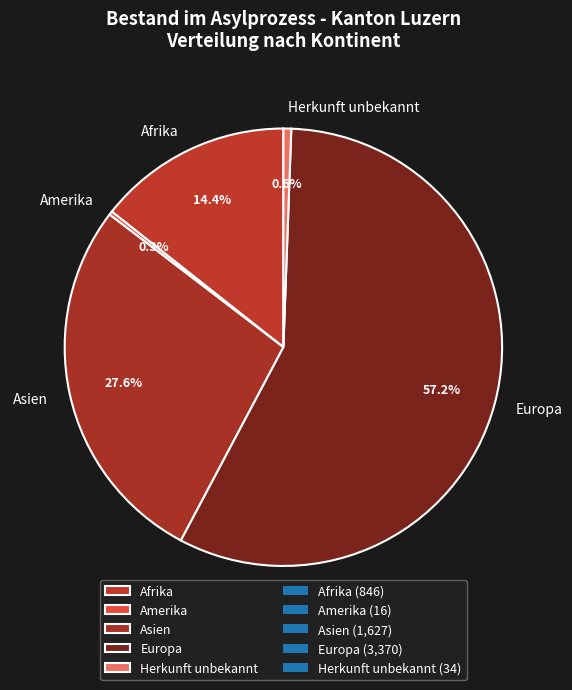

Is it true that Herkunft unbekannt is 1% of the pie?

True